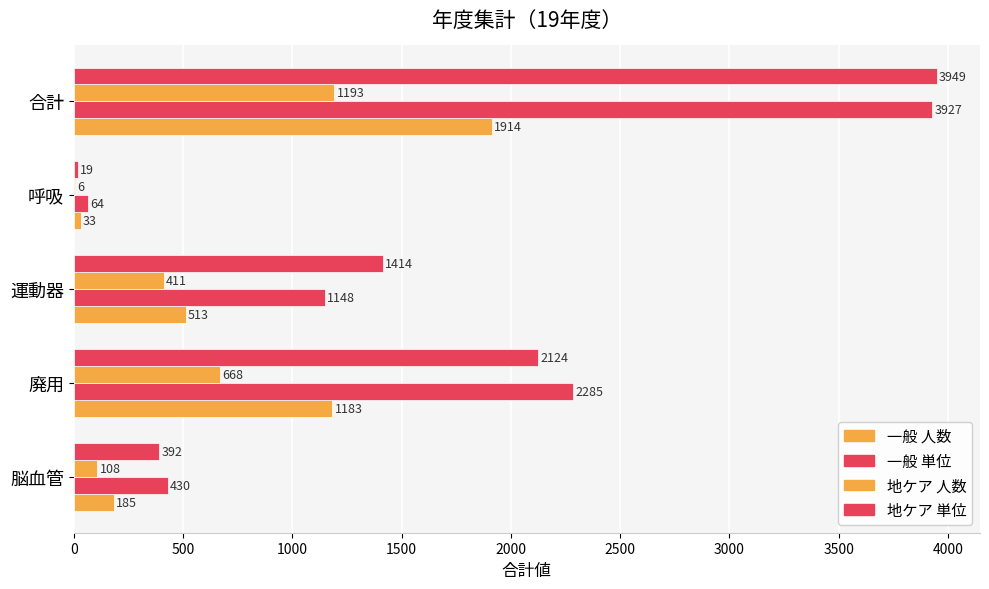

What is the difference between the maximum and minimum values in the 一般 単位 series?

3863